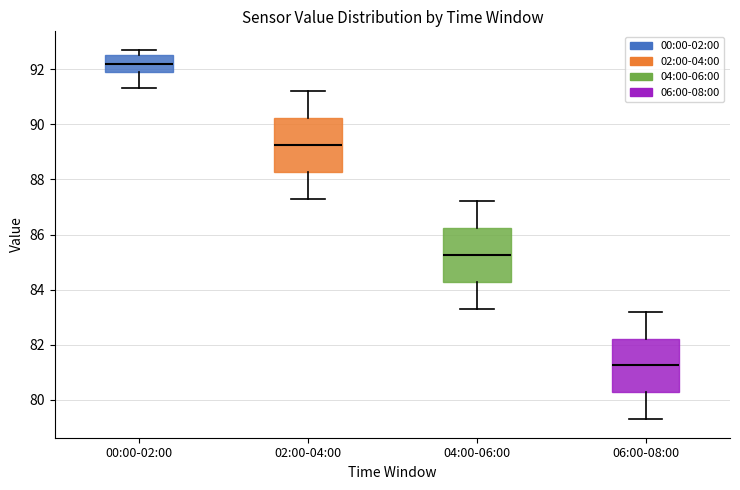

Reading left to right, transcribe this box plot: for each box, give where its median line is, the range the box spans, and where its two whiskers end, as read against the y-axis. The values are not printed on the chart, so give them approximately, as read against the axis.

00:00-02:00: median 92.2, box 92.0 to 92.6, whiskers 91.4 to 92.8
02:00-04:00: median 89.2, box 88.2 to 90.2, whiskers 87.4 to 91.2
04:00-06:00: median 85.2, box 84.2 to 86.2, whiskers 83.4 to 87.2
06:00-08:00: median 81.2, box 80.2 to 82.2, whiskers 79.4 to 83.2